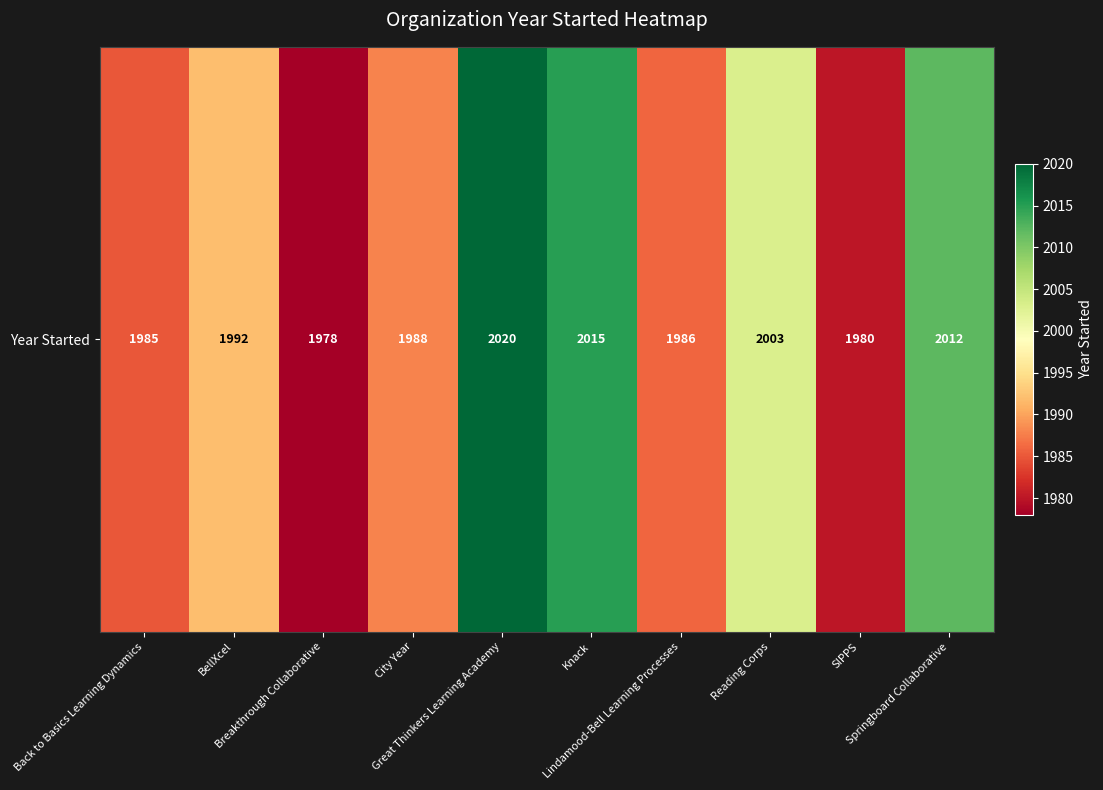

Where is the data nearest to the value 1999?

Reading Corps